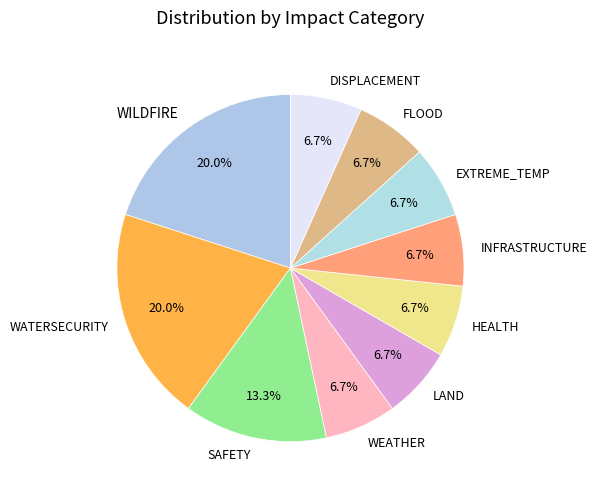

Count the number of slices in the pie.

10